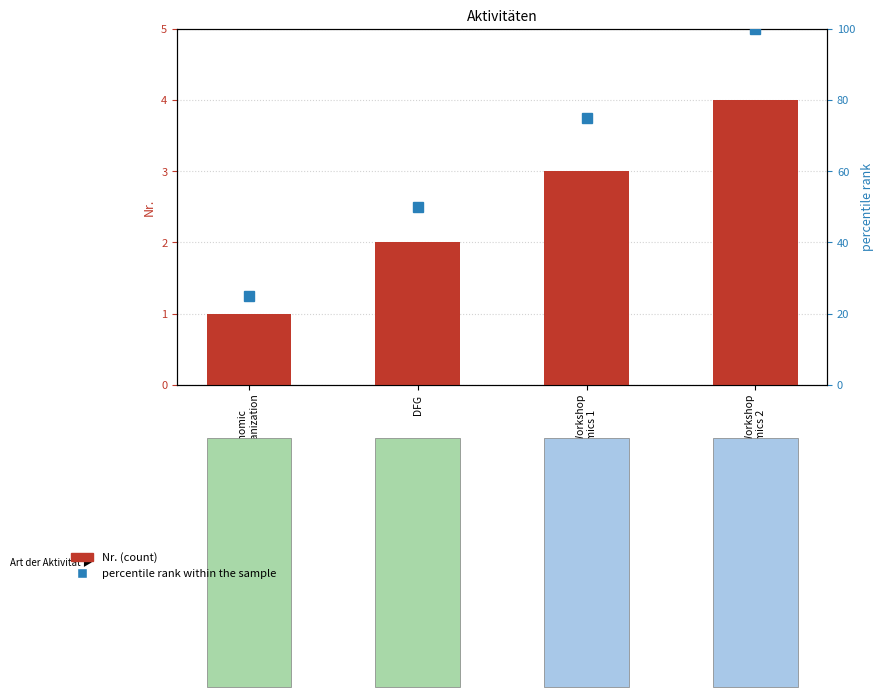

What is the difference between the percentile rank within the sample values at Internationaler Workshop
Psychoeconomics 2 and Internationaler Workshop
Psychoeconomics 1?

25